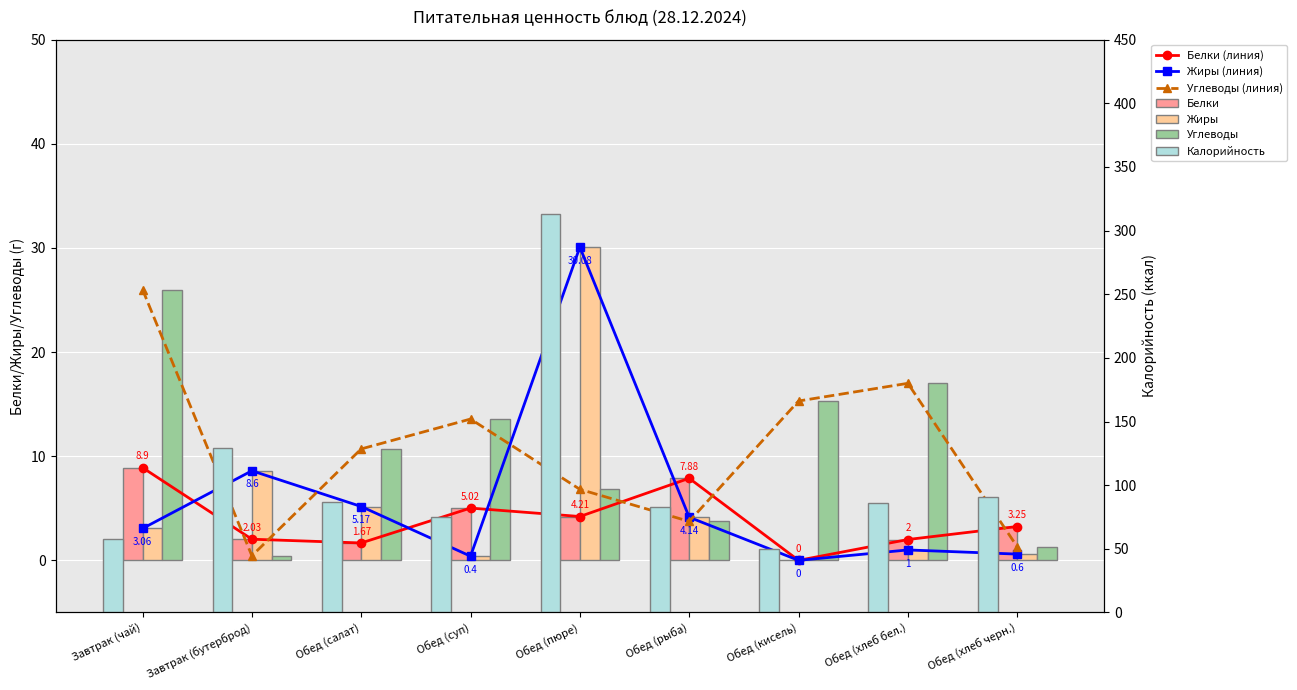

Reading right to left, what are all the values shown in this chart?

Калорийность: 90.5	86.0	49.6	82.8	313.2	74.8	86.4	129.1	58.0
Белки: 3.2	2.0	0.0	7.9	4.2	5.0	1.7	2.0	8.9
Жиры: 0.6	1.0	0.0	4.1	30.1	0.4	5.2	8.6	3.1
Углеводы: 1.3	17.0	15.3	3.7	6.8	13.6	10.7	0.4	26.0